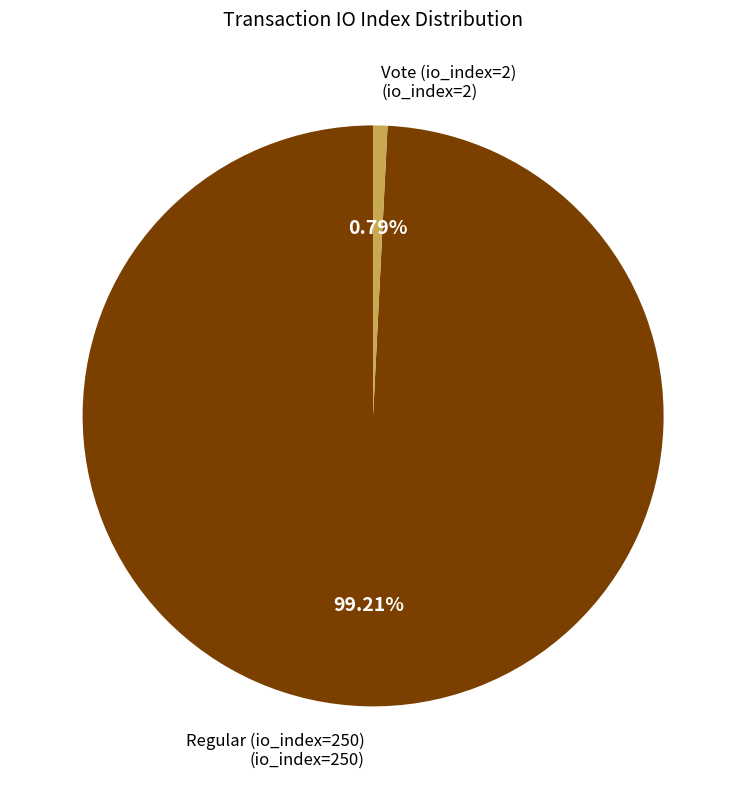

Which has a higher value, Regular (io_index=250) or Vote (io_index=2)?

Regular (io_index=250)